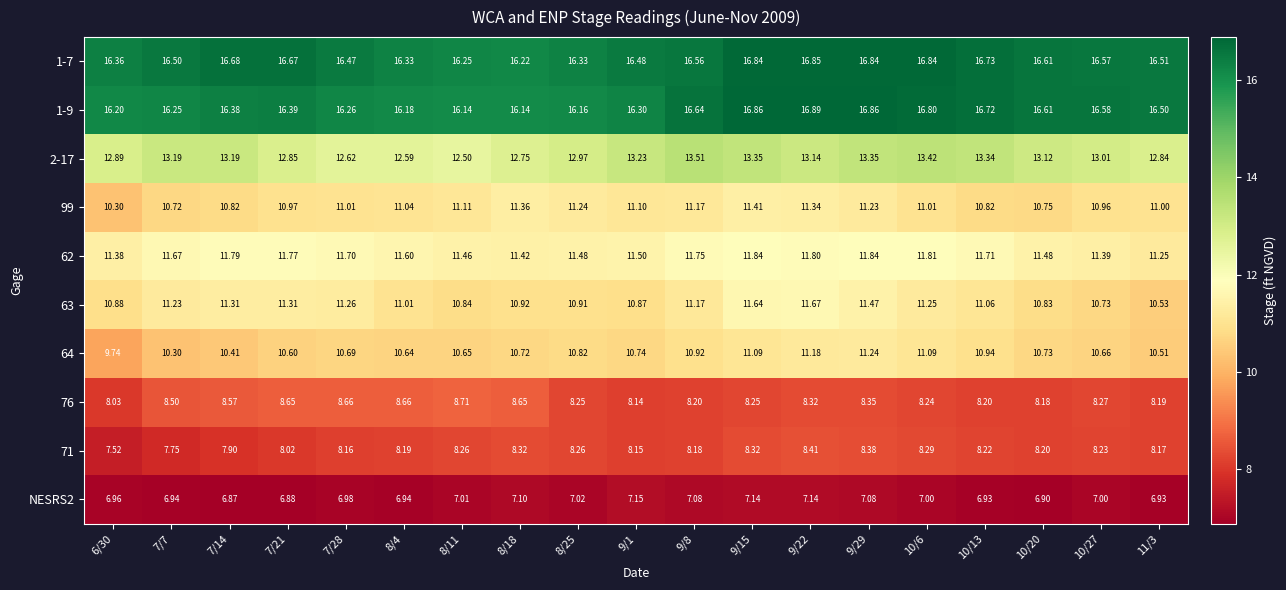

Count the number of categories in the chart.

19